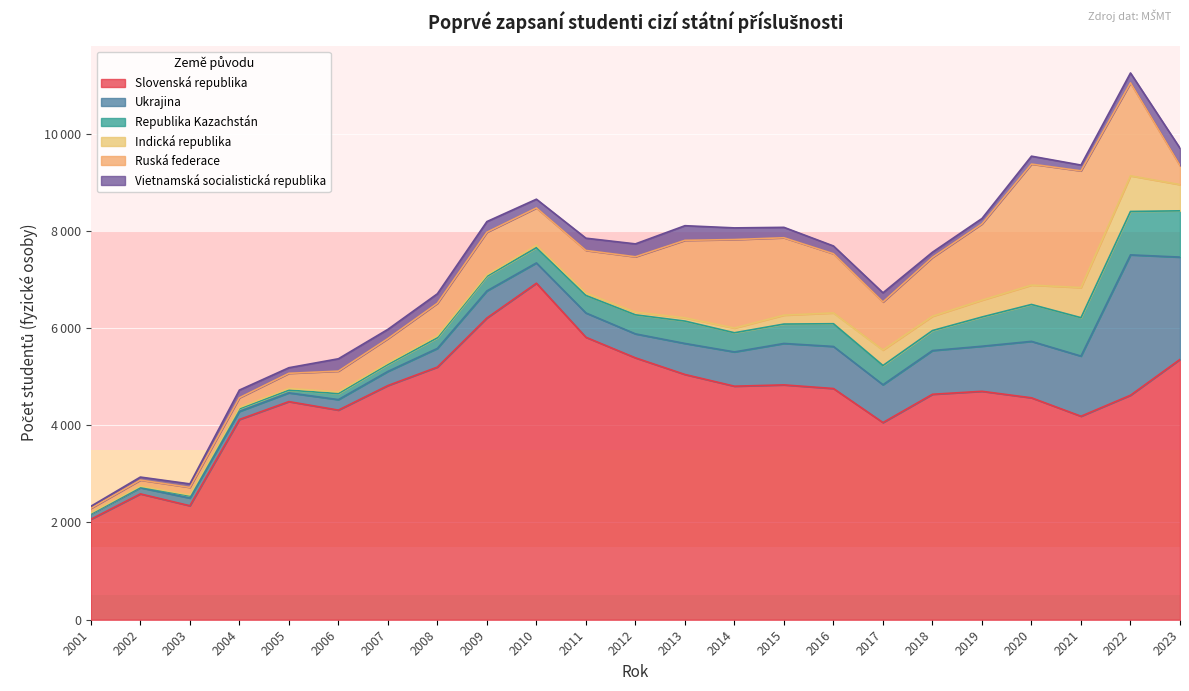

True or false: Indická republika has a value of 26 at 2004.

True